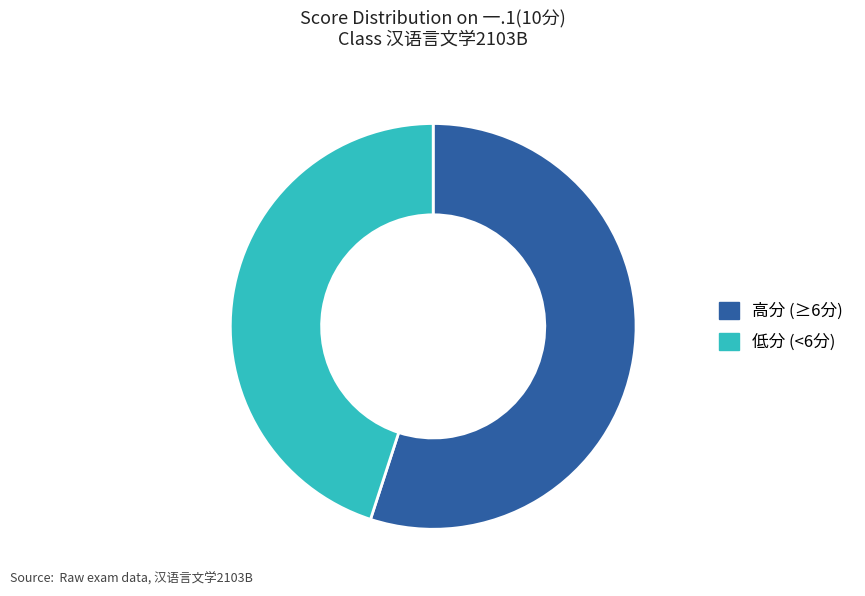

Is there any slice that represents more than half of the pie?

Yes